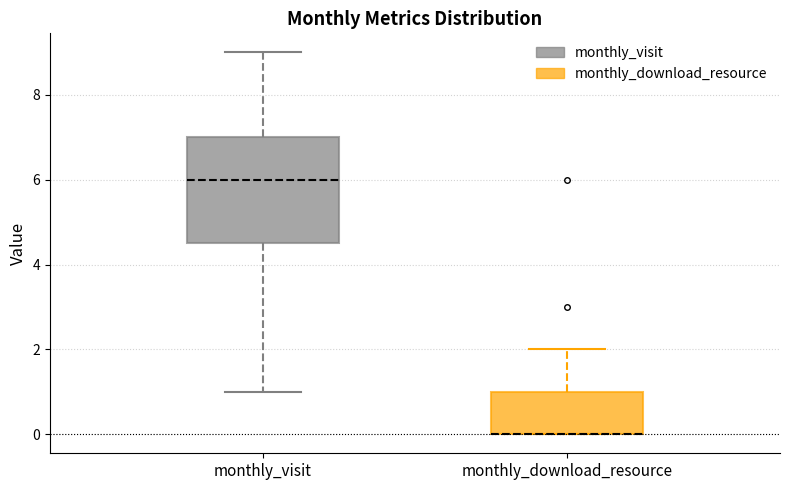

Where is the upper edge of the box for monthly_download_resource on the y-axis? The values are not printed on the chart, so give them approximately, as read against the axis.

1.0